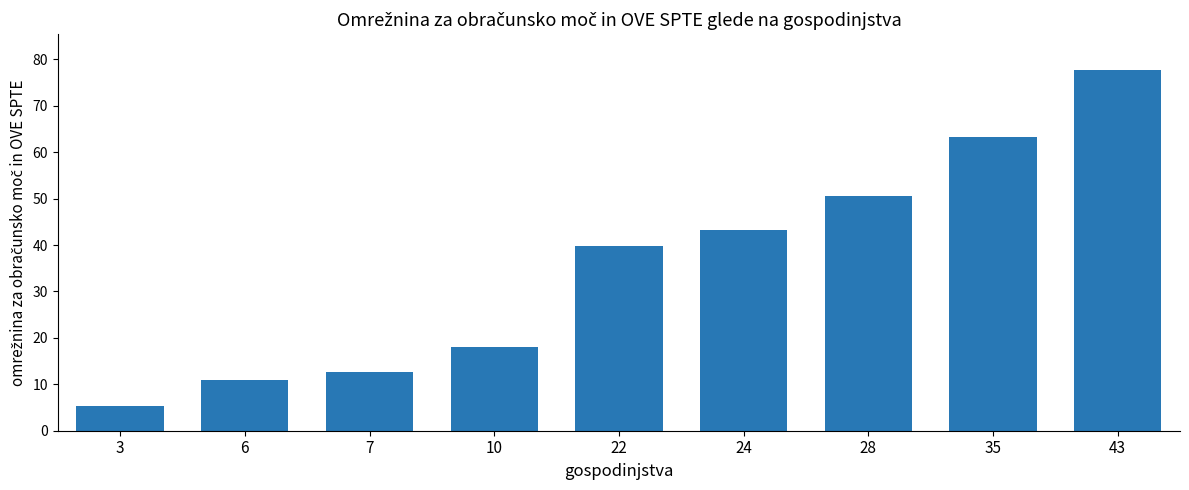

What is the maximum value shown in the chart?

77.7